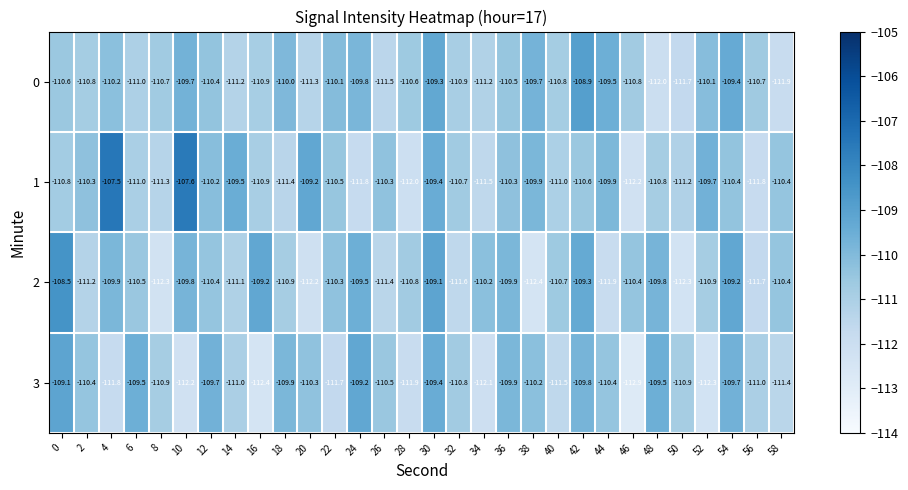

What is the total value across all series at 10?

-439.3